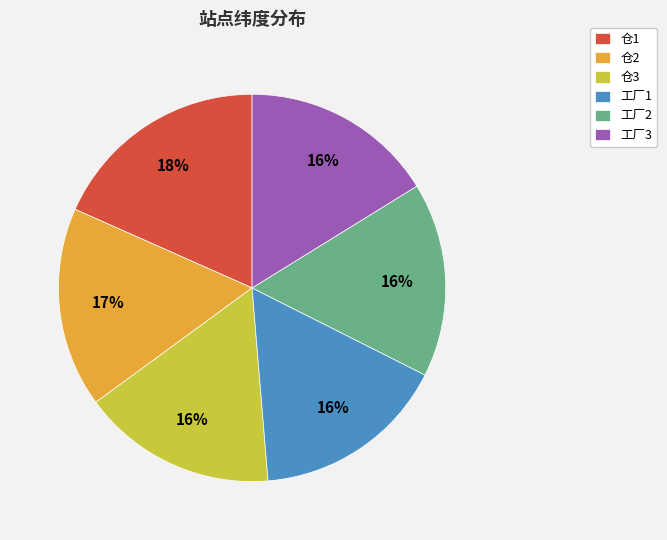

Does 仓1 account for over 50% of the chart?

No